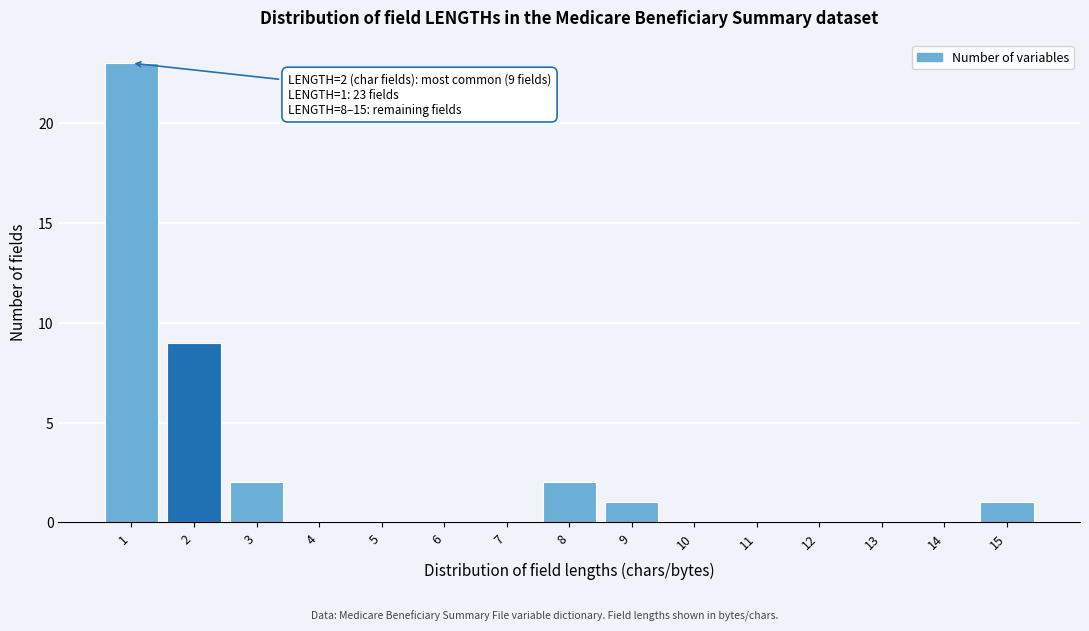

Reading left to right, extract all data points from this chart.

1=23	2=9	3=2	4=0	5=0	6=0	7=0	8=2	9=1	10=0	11=0	12=0	13=0	14=0	15=1